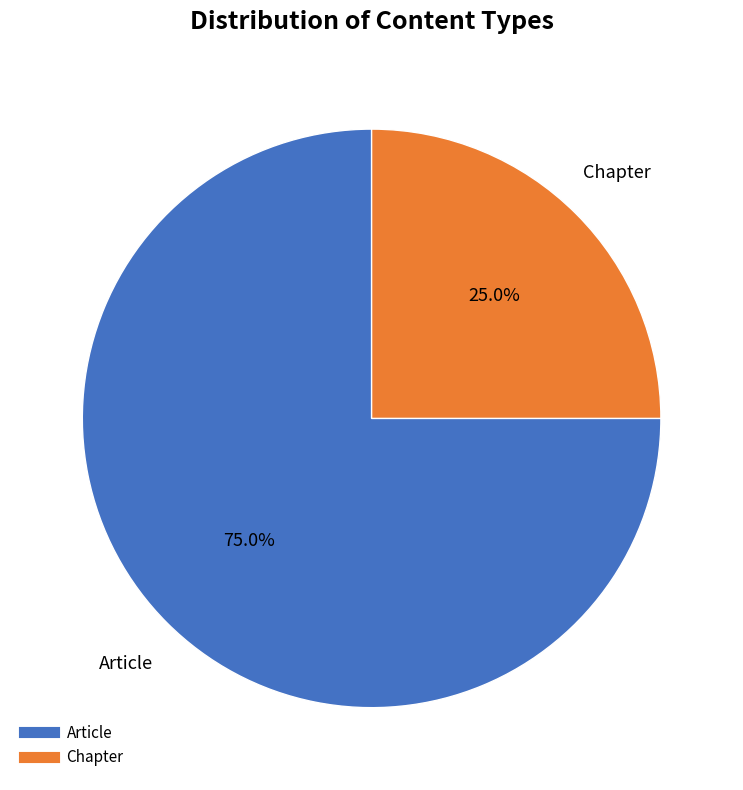

To the nearest percent, what is the average slice percentage?

50%